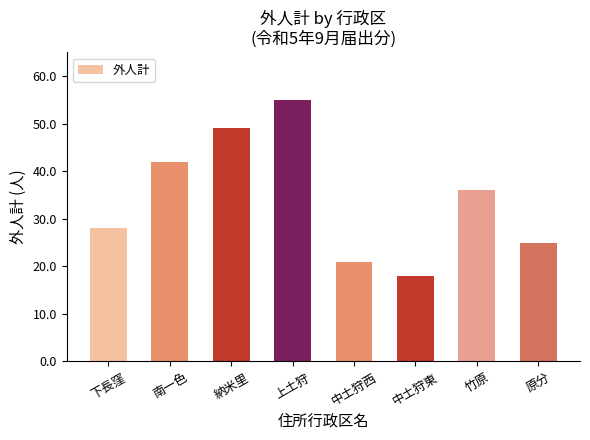

Rank the categories by value from lowest to highest.

中土狩東, 中土狩西, 原分, 下長窪, 竹原, 南一色, 納米里, 上土狩